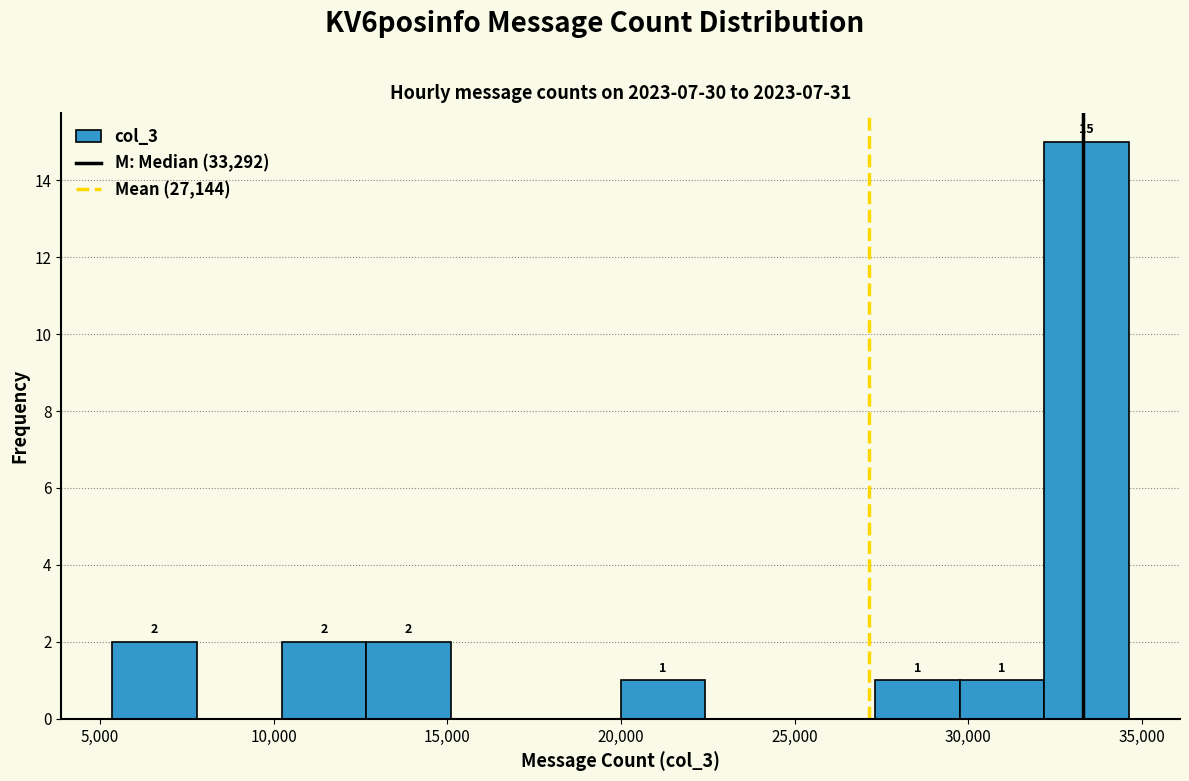

Which range on the x-axis has the tallest bar?

32000 to 34500